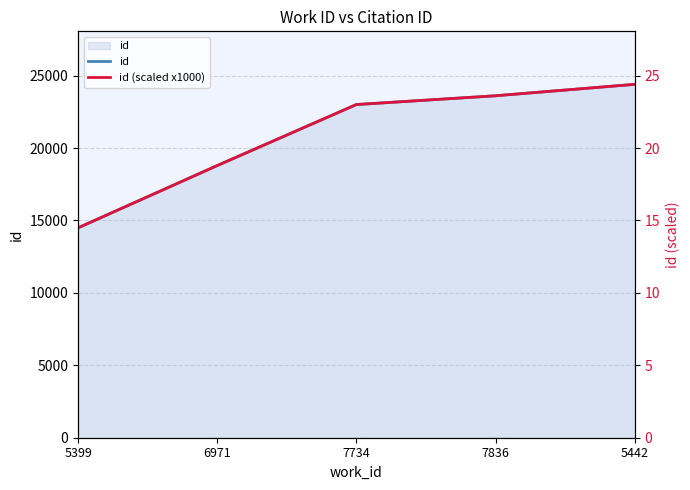

What is the difference between the id (scaled x1000) values at 5442 and 7836?

0.8